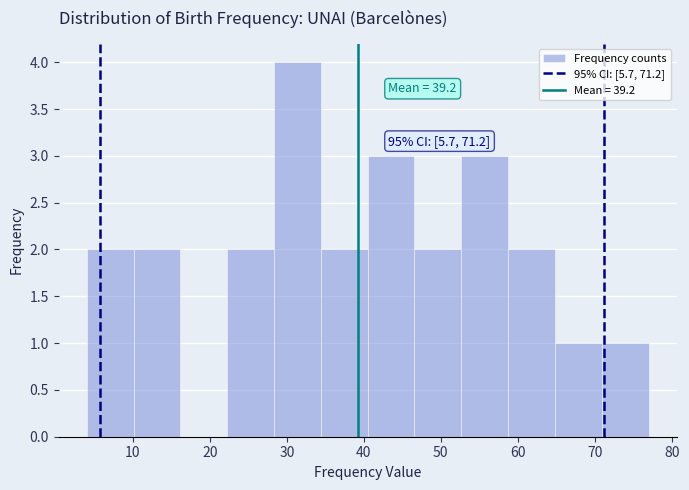

Over which range of the x-axis is the bar tallest?

28 to 34